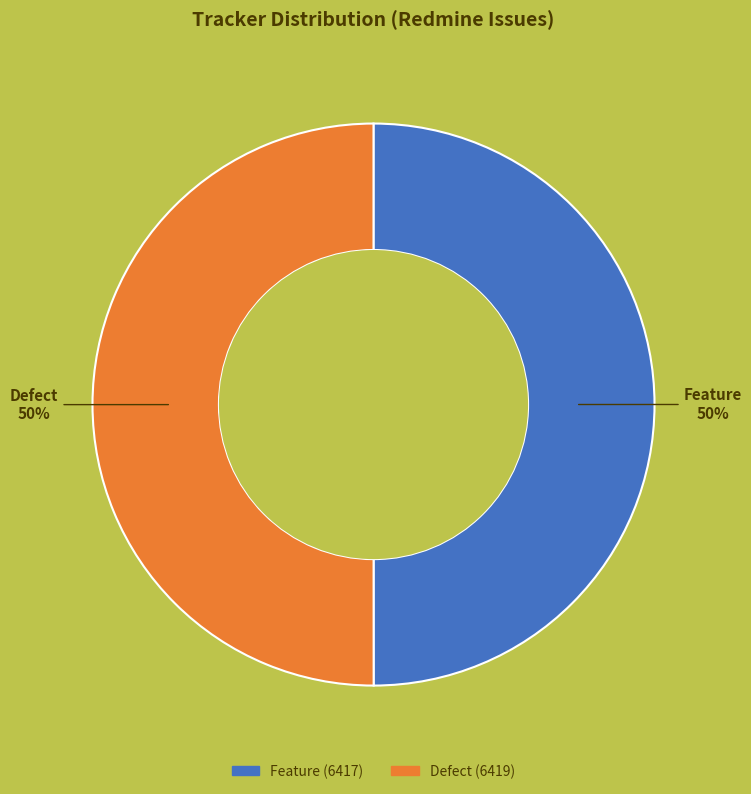

Is the sum of Defect and Feature greater than half?

Yes